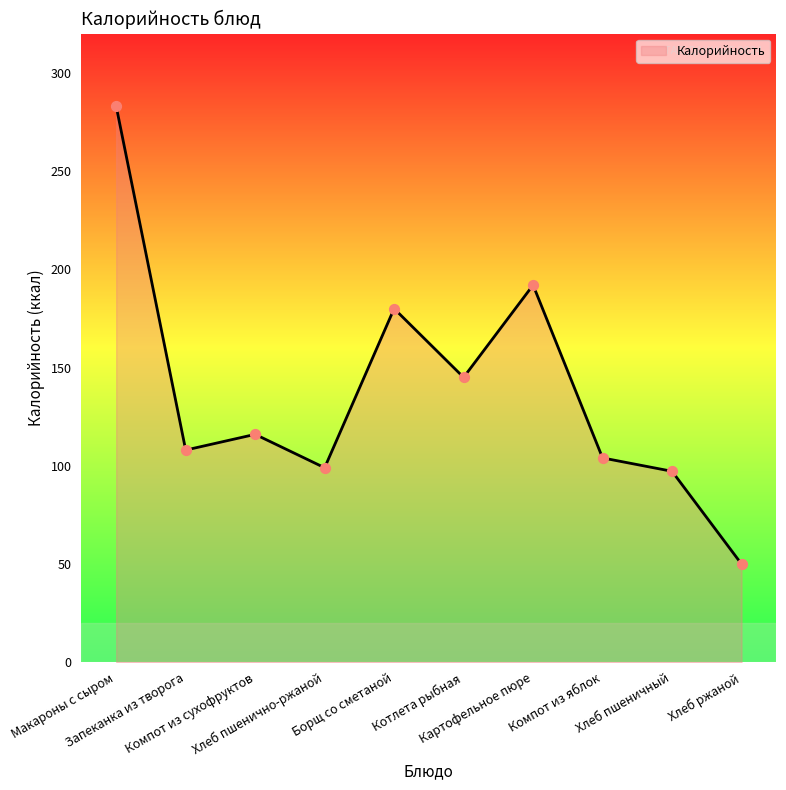

Which has a higher value, Компот из сухофруктов or Хлеб пшенично-ржаной?

Компот из сухофруктов